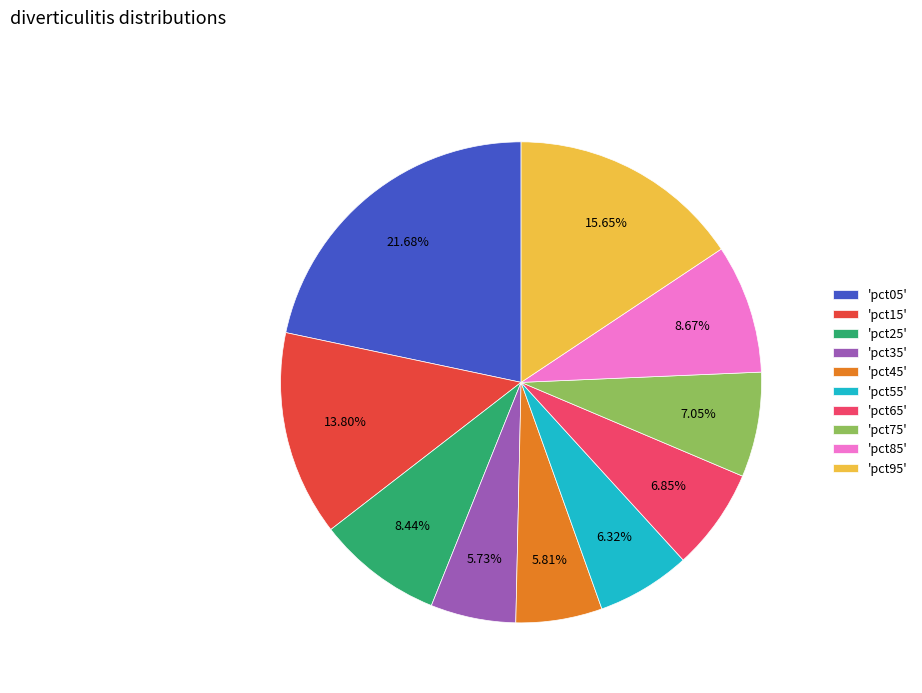

Is 'pct05' the majority of the pie?

No